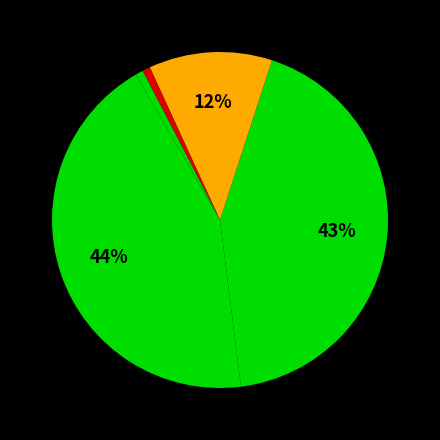

How many segments does this pie chart have?

5